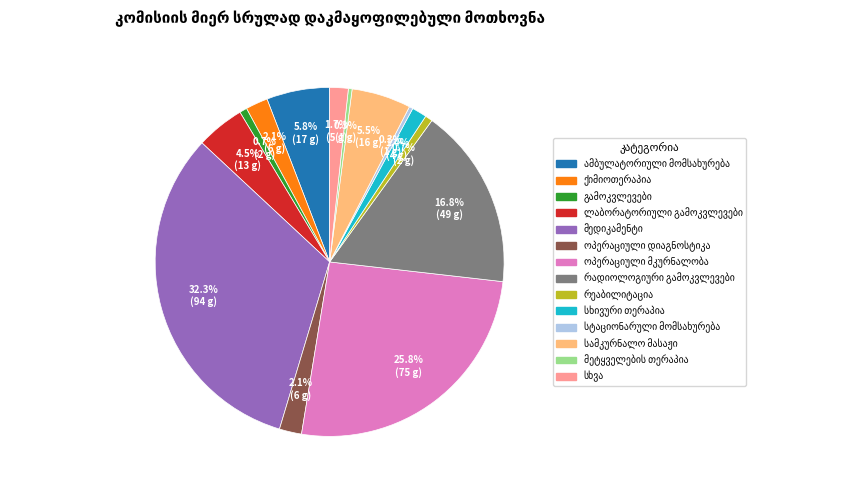

Does any single category account for the majority?

No